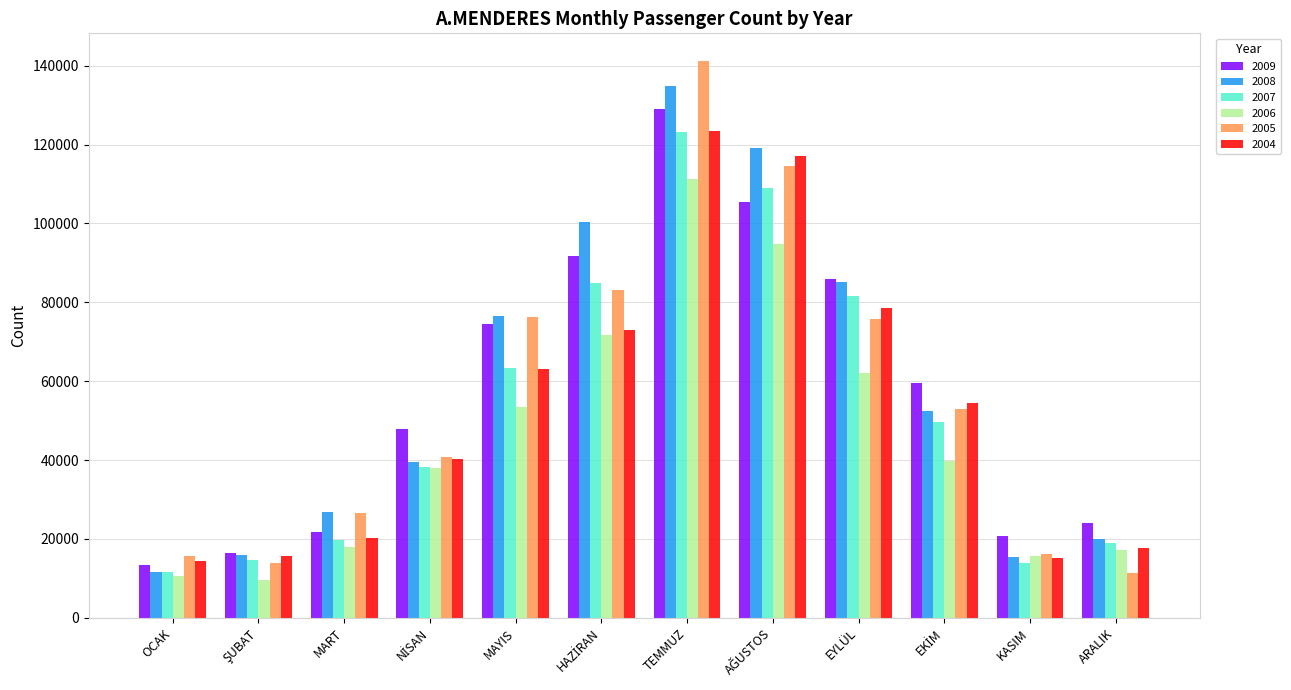

What is the spread (max minus min) of values at OCAK?

5139